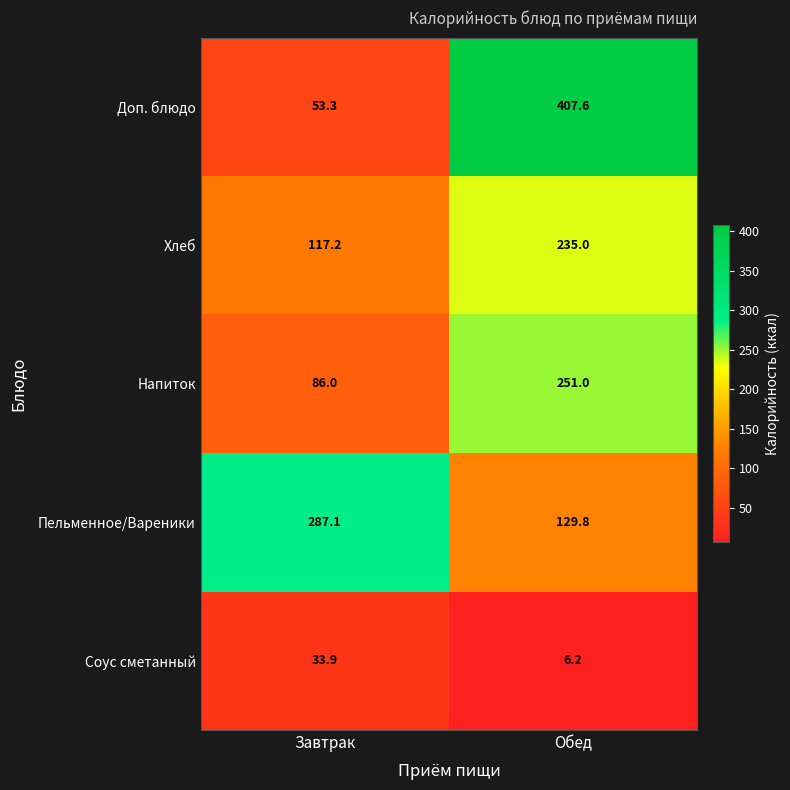

What is the highest value of the Напиток series?

251.0